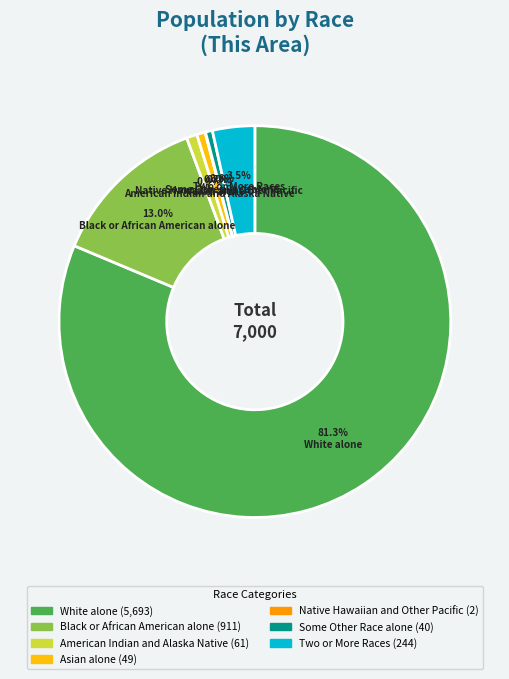

Which has a higher value, American Indian and Alaska Native or Two or More Races?

Two or More Races